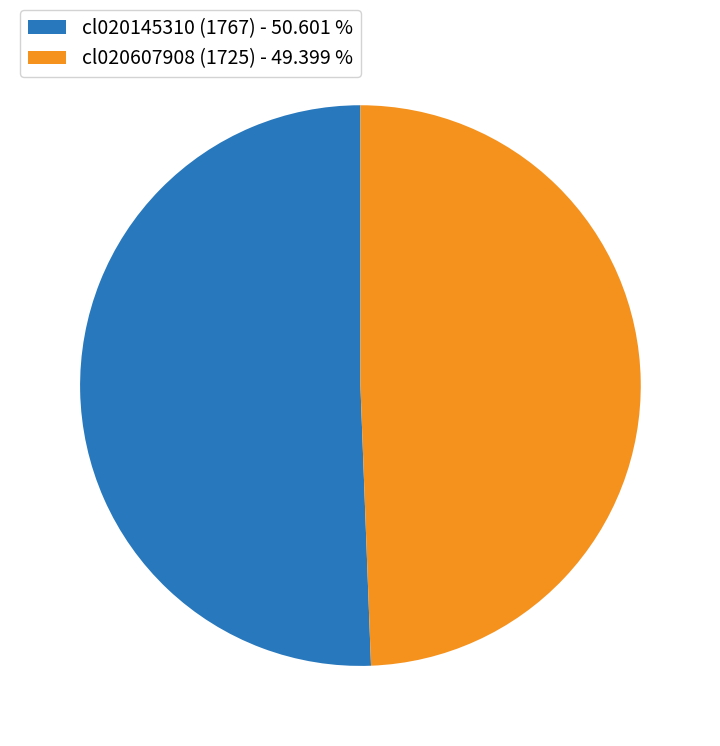

What is the smallest slice in the pie chart?

cl020607908